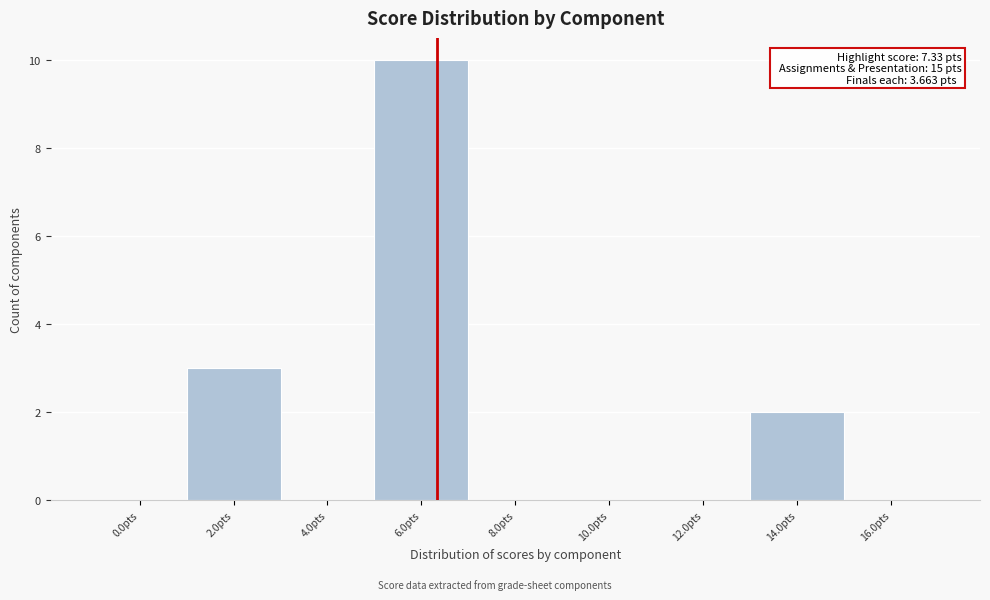

Reading left to right, transcribe all the data shown in this chart.

0.0pts=0	2.0pts=3	4.0pts=0	6.0pts=10	8.0pts=0	10.0pts=0	12.0pts=0	14.0pts=2	16.0pts=0